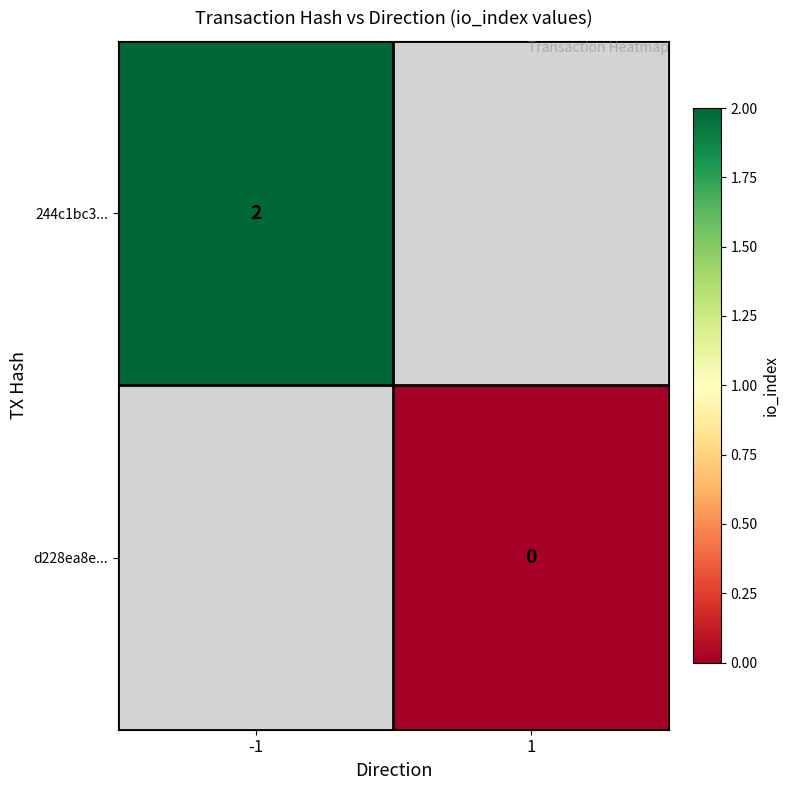

The 244c1bc3... series shows 3 at -1. True or false?

False